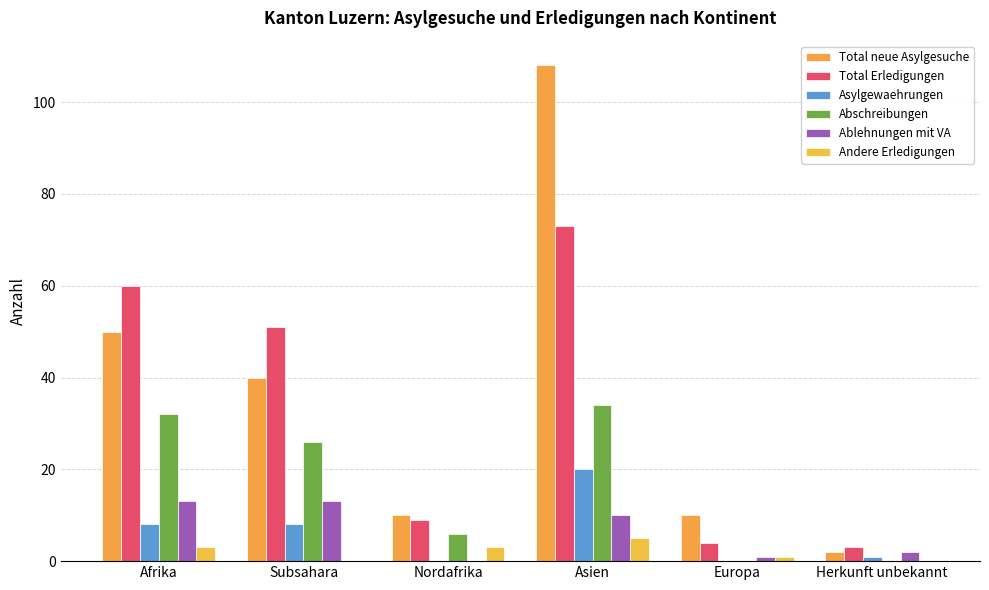

Count the number of data series in this chart.

6